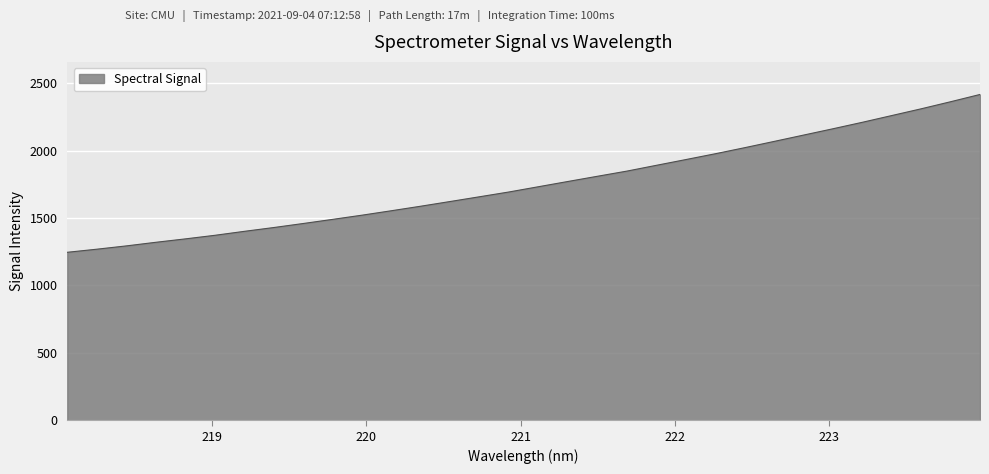

What is the difference between the maximum and minimum values?

1170.3